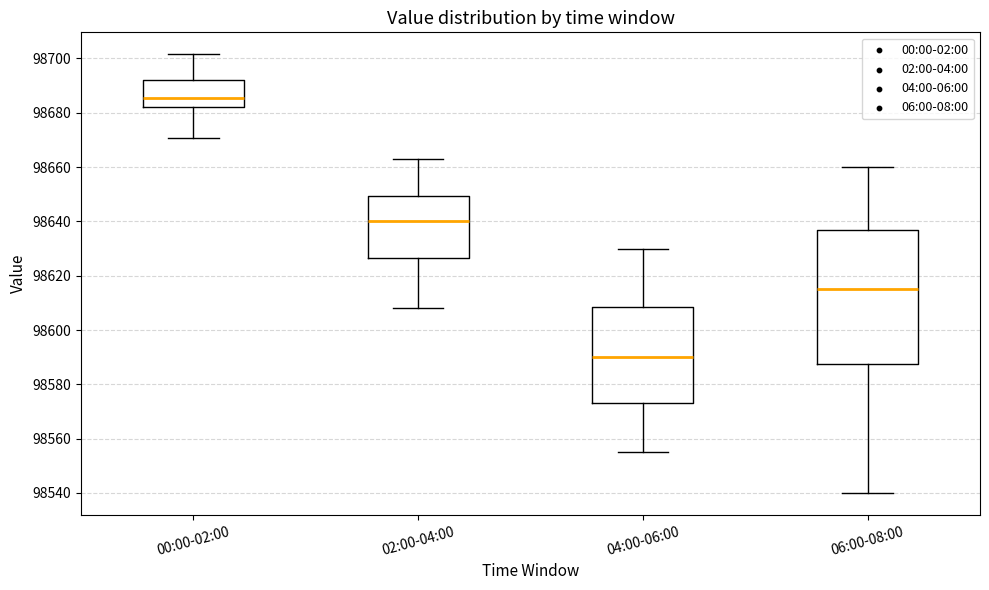

Reading left to right, read every box against the y-axis: the position of its median line, the range the box covers, and the ends of its whiskers. The values are not printed on the chart, so give them approximately, as read against the axis.

00:00-02:00: median 98686, box 98682 to 98692, whiskers 98670 to 98702
02:00-04:00: median 98640, box 98626 to 98650, whiskers 98608 to 98664
04:00-06:00: median 98590, box 98574 to 98608, whiskers 98556 to 98630
06:00-08:00: median 98616, box 98588 to 98638, whiskers 98540 to 98660